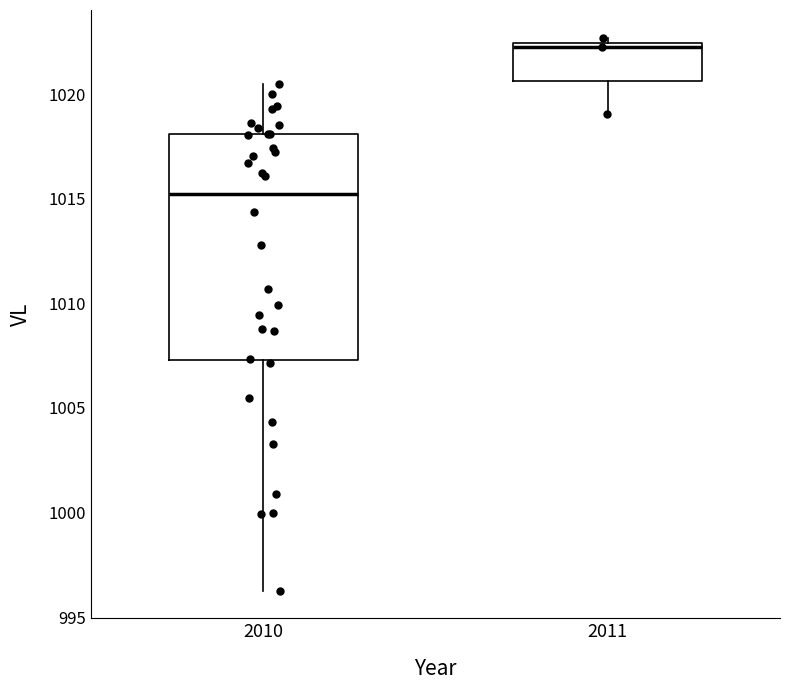

Reading left to right, transcribe this box plot: for each box, give where its median line is, the range the box spans, and where its two whiskers end, as read against the y-axis. The values are not printed on the chart, so give them approximately, as read against the axis.

2010: median 1015.0, box 1007.5 to 1018.0, whiskers 996.5 to 1020.5
2011: median 1022.0, box 1020.5 to 1022.5, whiskers 1019.0 to 1022.5 (just above the box's upper edge)